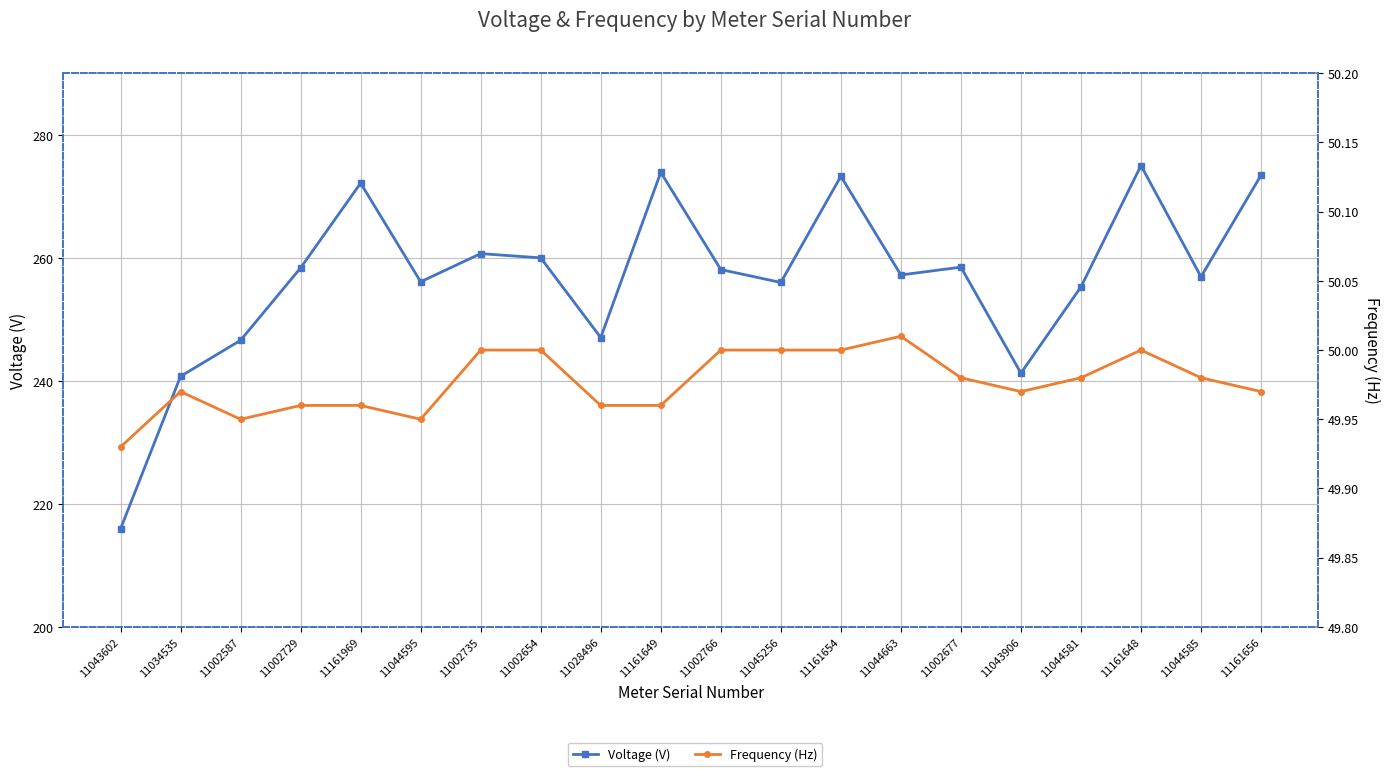

List the series in order of their peak value, lowest first.

Frequency (Hz), Voltage (V)